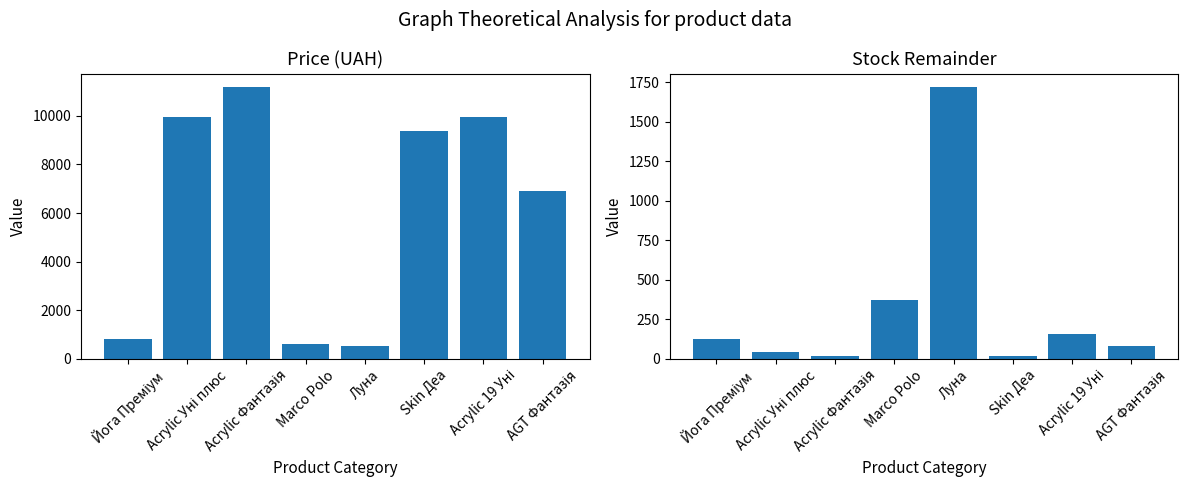

Reading left to right, extract all data points from this chart.

Ціна: 818.5	9975.0	11188.2	589.9	539.0	9384.0	9975.0	6925.7
Залишок: 125.0	42.0	17.0	374.0	1720.0	18.0	157.0	81.0